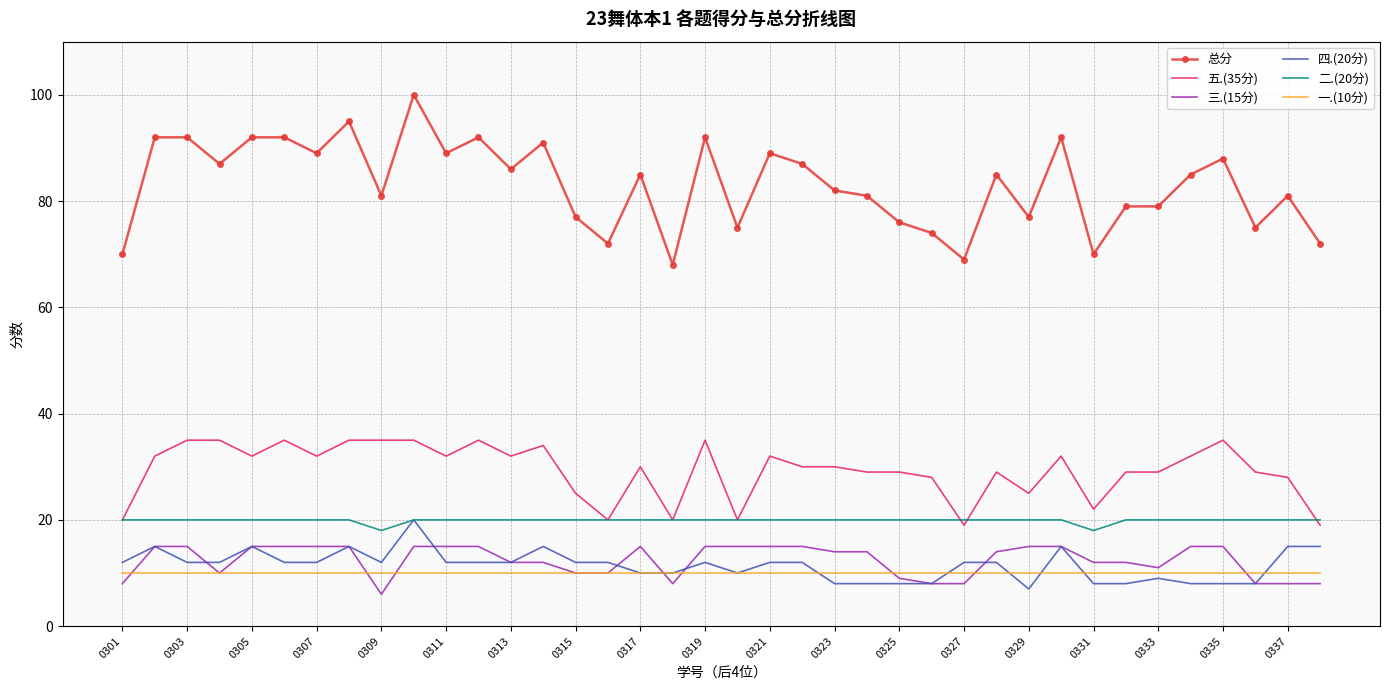

What is the lowest value of the 三.(15分) series?

6